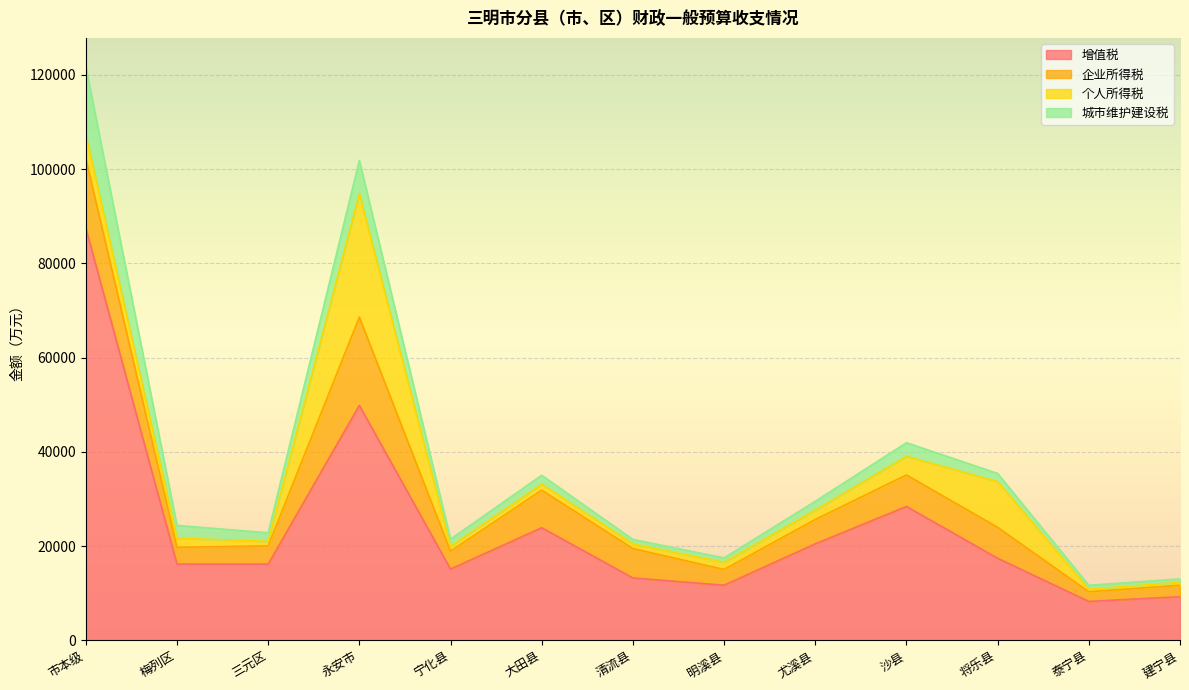

The value of 个人所得税 at 宁化县 is 1726. True or false?

False